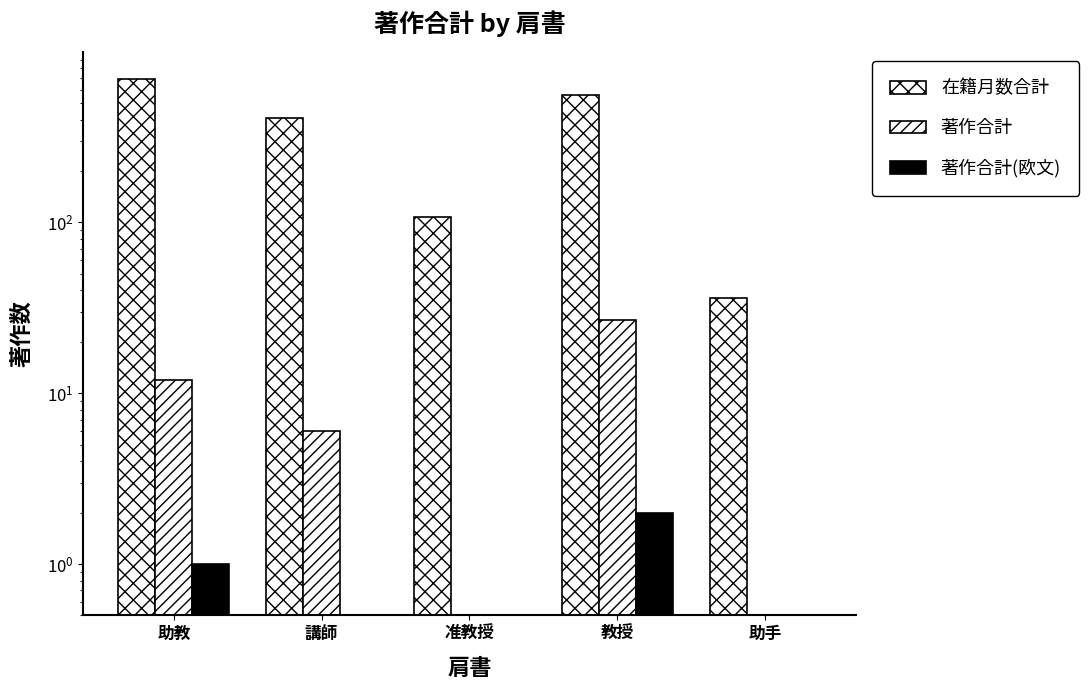

What is the maximum value shown in the chart?

690.0